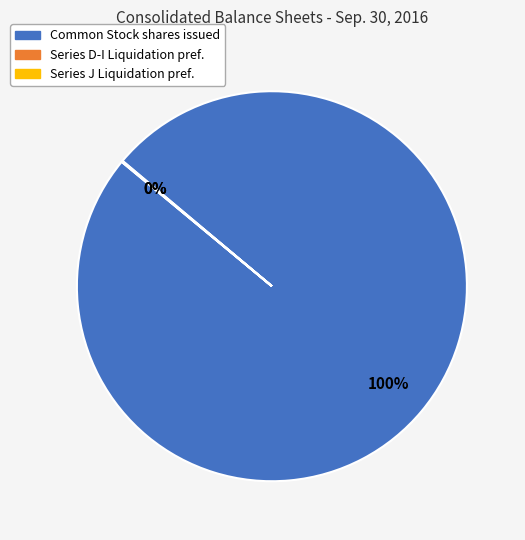

To the nearest percent, what is the difference between the largest and smallest slice percentages?

100%